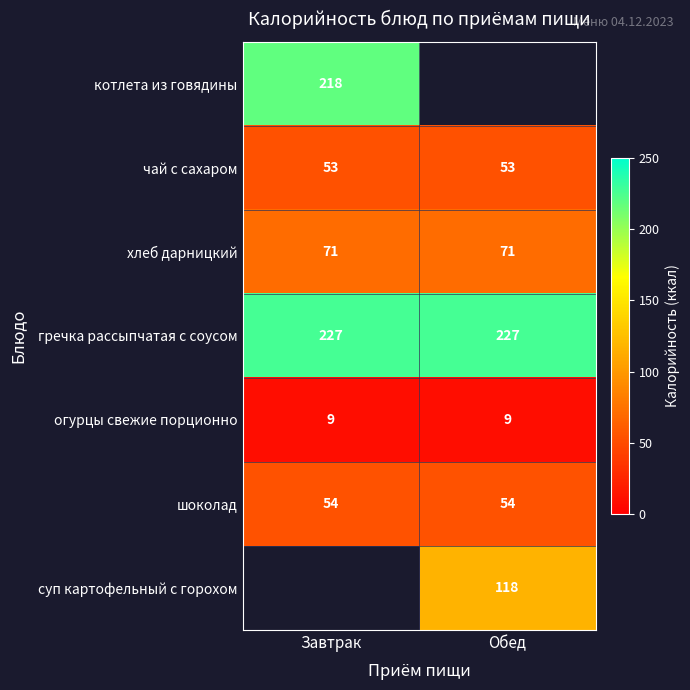

What is the sum of the хлеб дарницкий values at Завтрак and Обед?

142